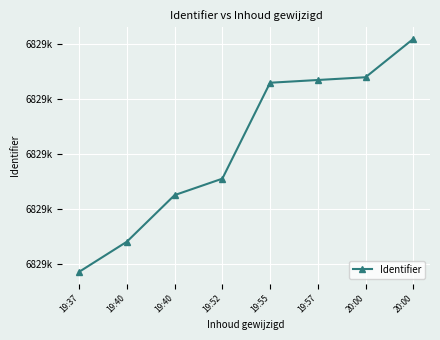

Does the chart have visible grid lines?

Yes